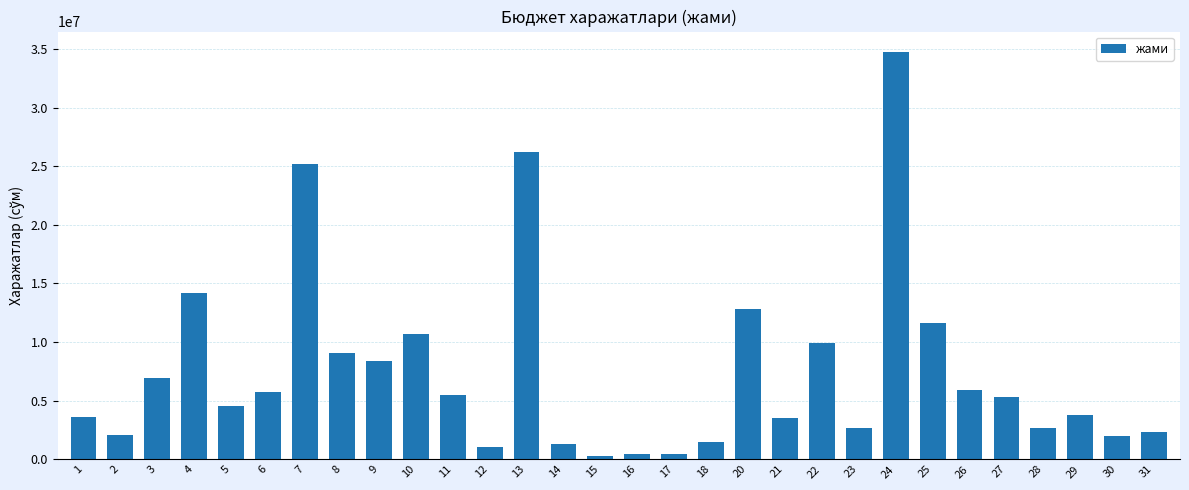

The value at 29 is 3797884.2. True or false?

True